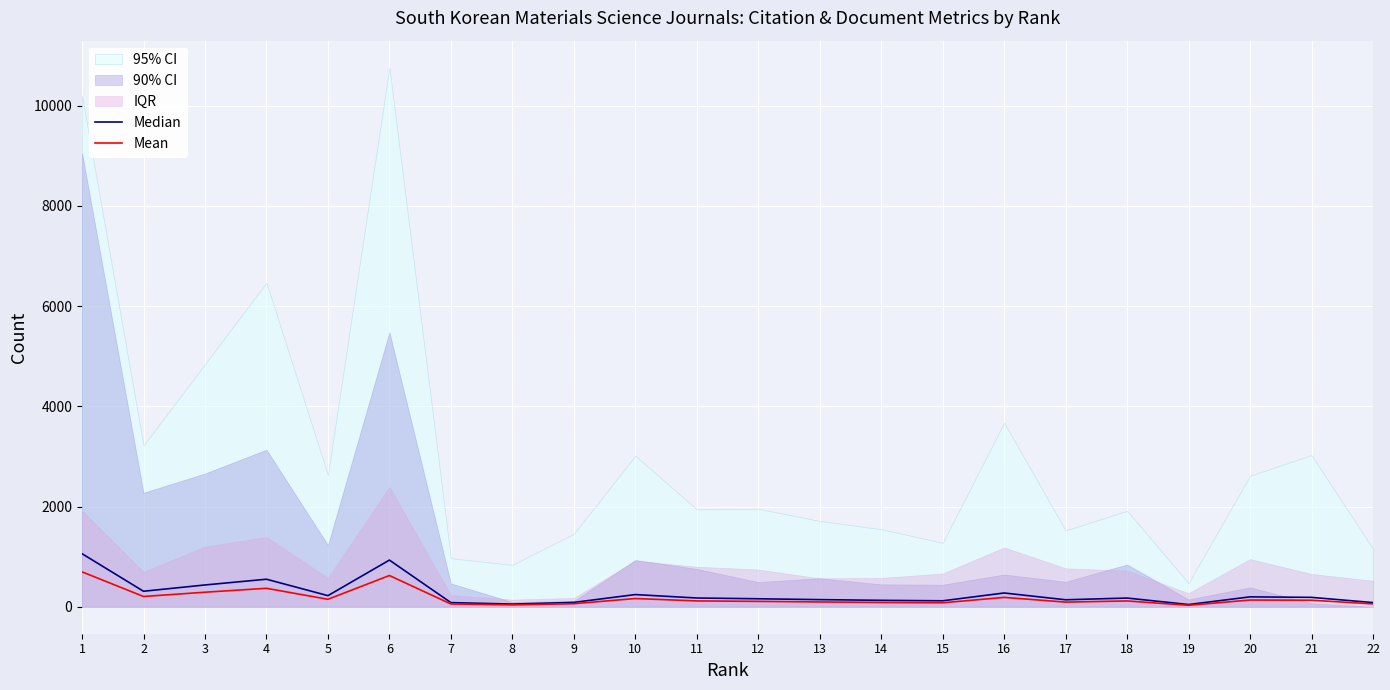

What is the sum of the Median values at 3 and 15?

554.2